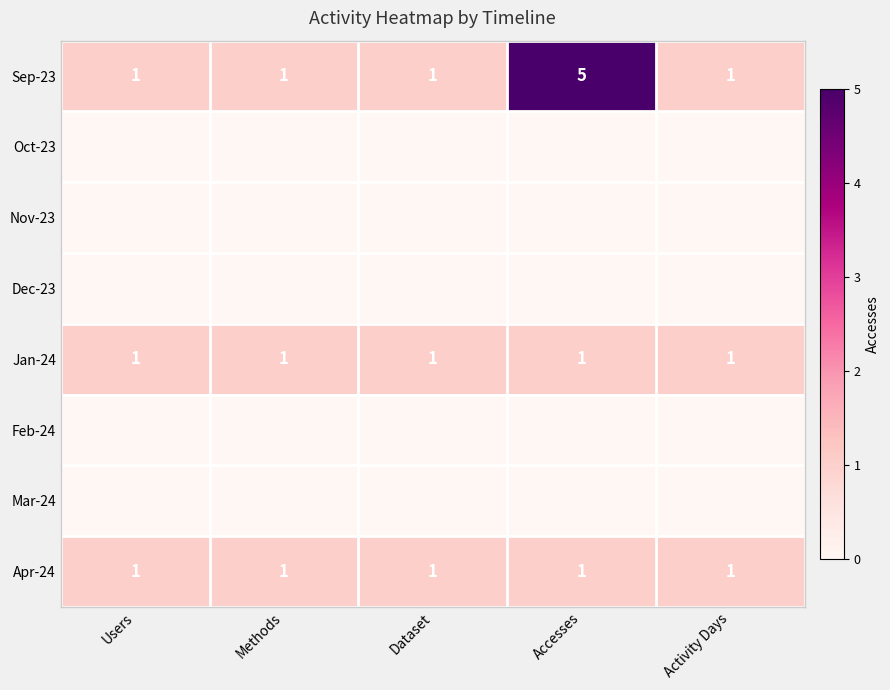

Count the Sep-23 values in the range 1 to 2.

4